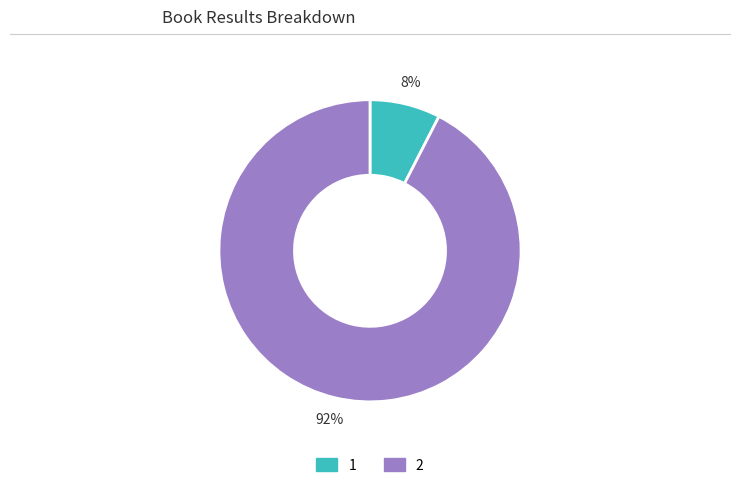

What percentage is the 2 slice, to the nearest percent?

92%